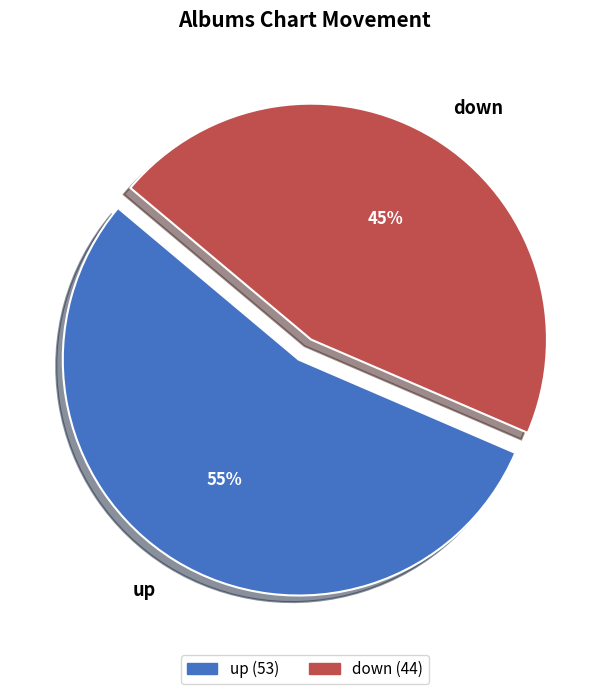

Is up the majority of the pie?

Yes